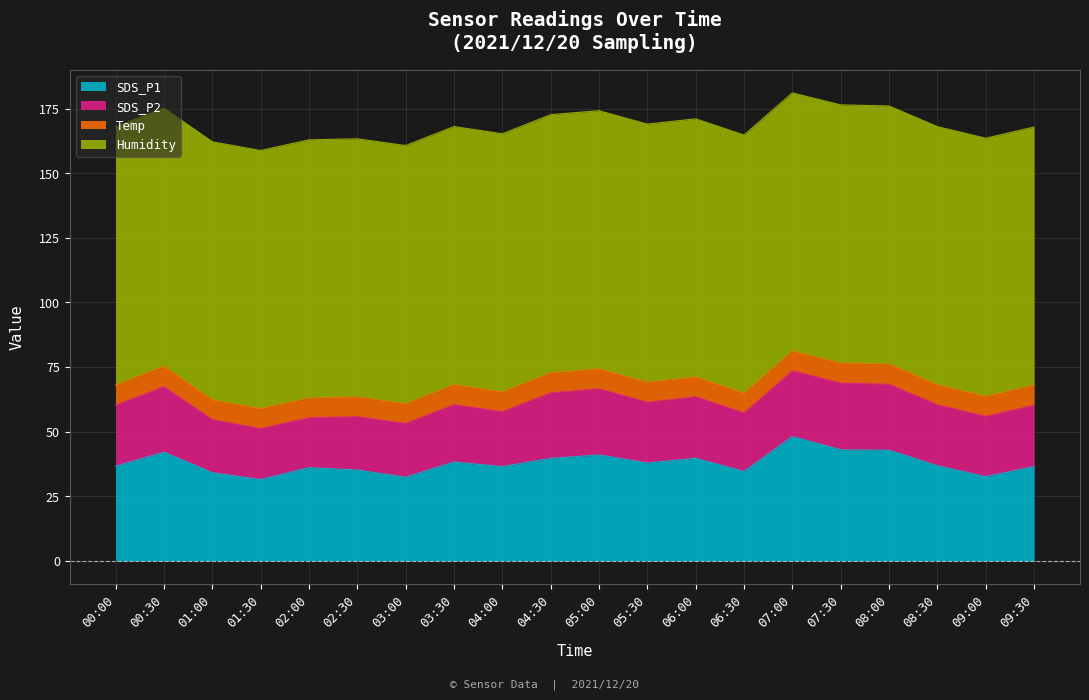

Rank the categories by Humidity value from highest to lowest.

00:00, 00:30, 01:00, 01:30, 02:00, 02:30, 03:00, 03:30, 04:00, 04:30, 05:00, 05:30, 06:00, 06:30, 07:00, 07:30, 08:00, 08:30, 09:00, 09:30